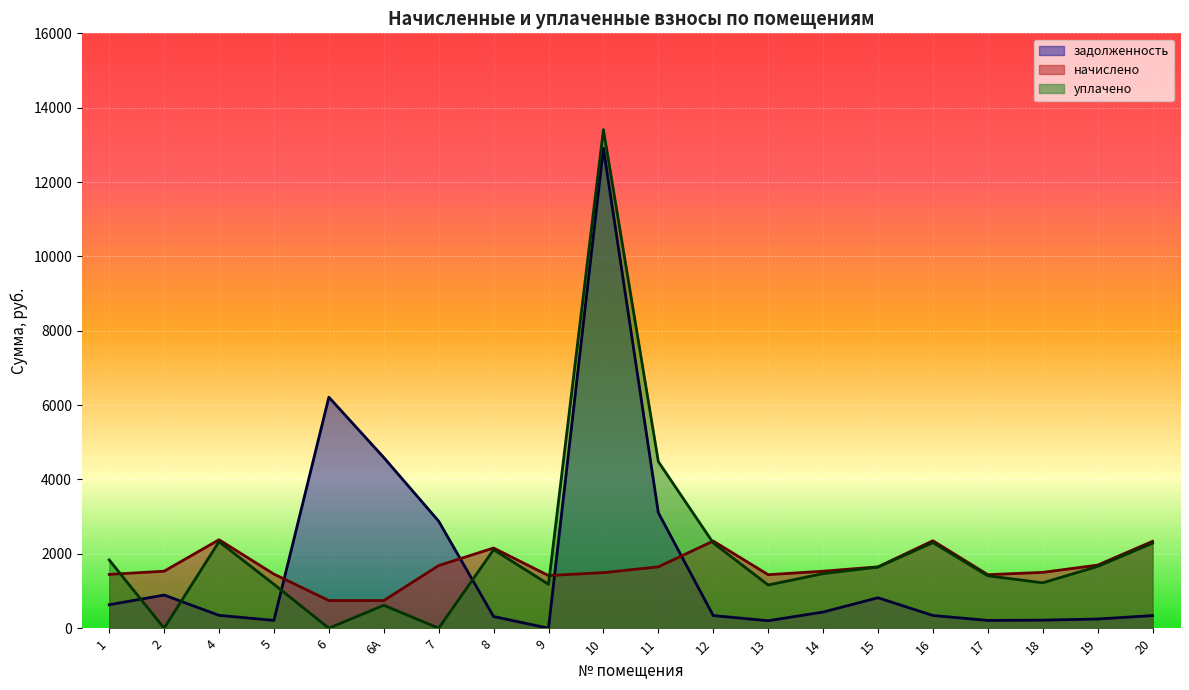

How many distinct data groups are displayed?

3